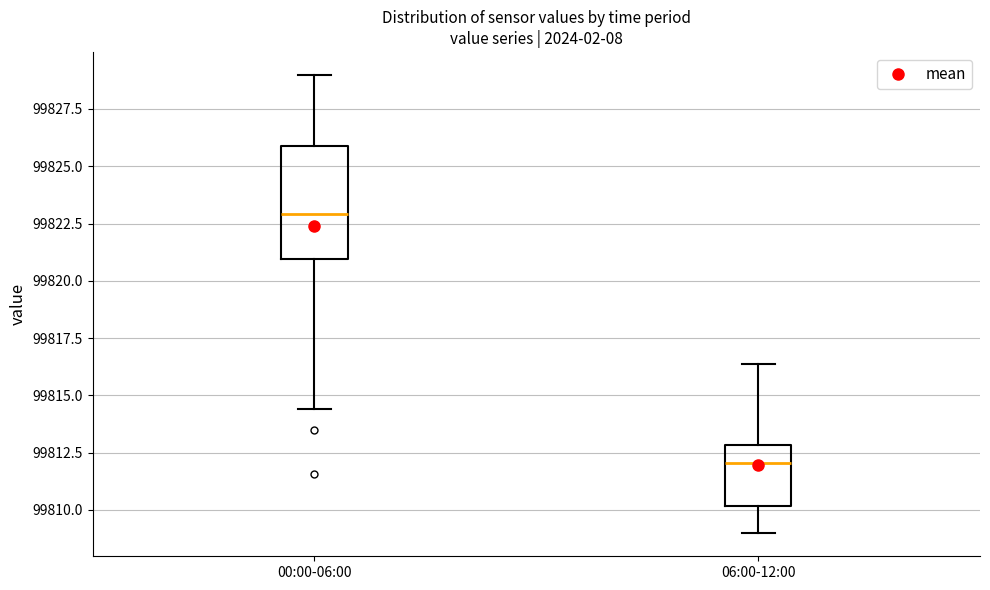

Comparing the boxes themselves (not the whiskers), which one is the tallest?

00:00-06:00